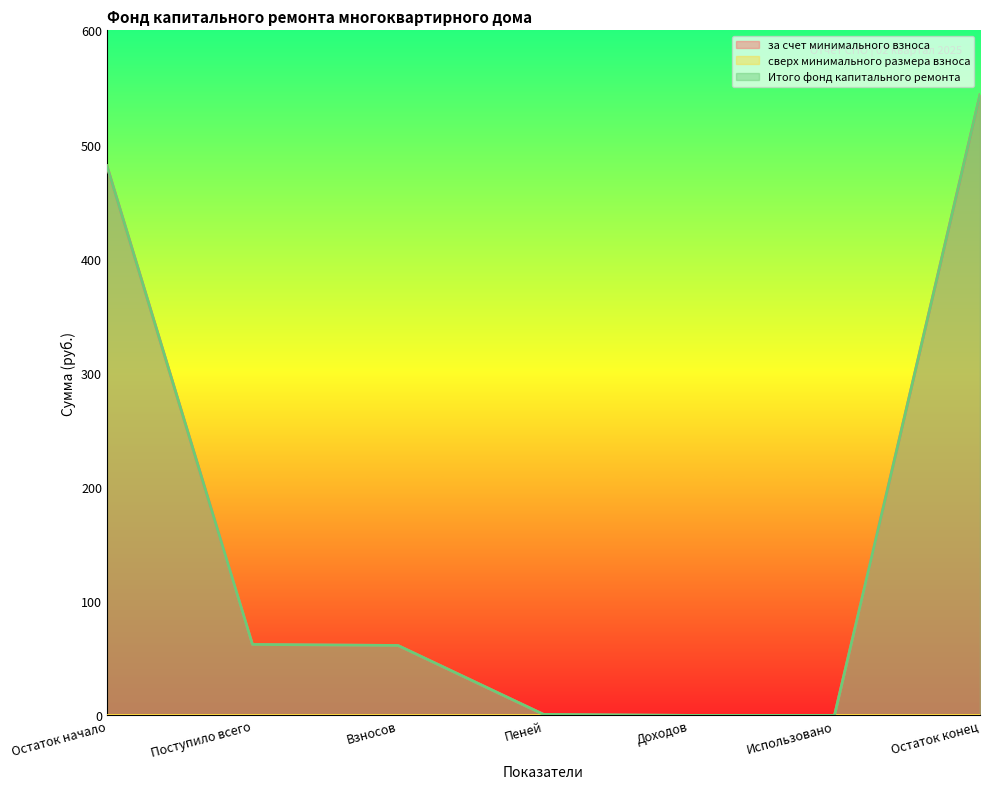

Which has a higher value, Остаток конец or Использовано?

Остаток конец